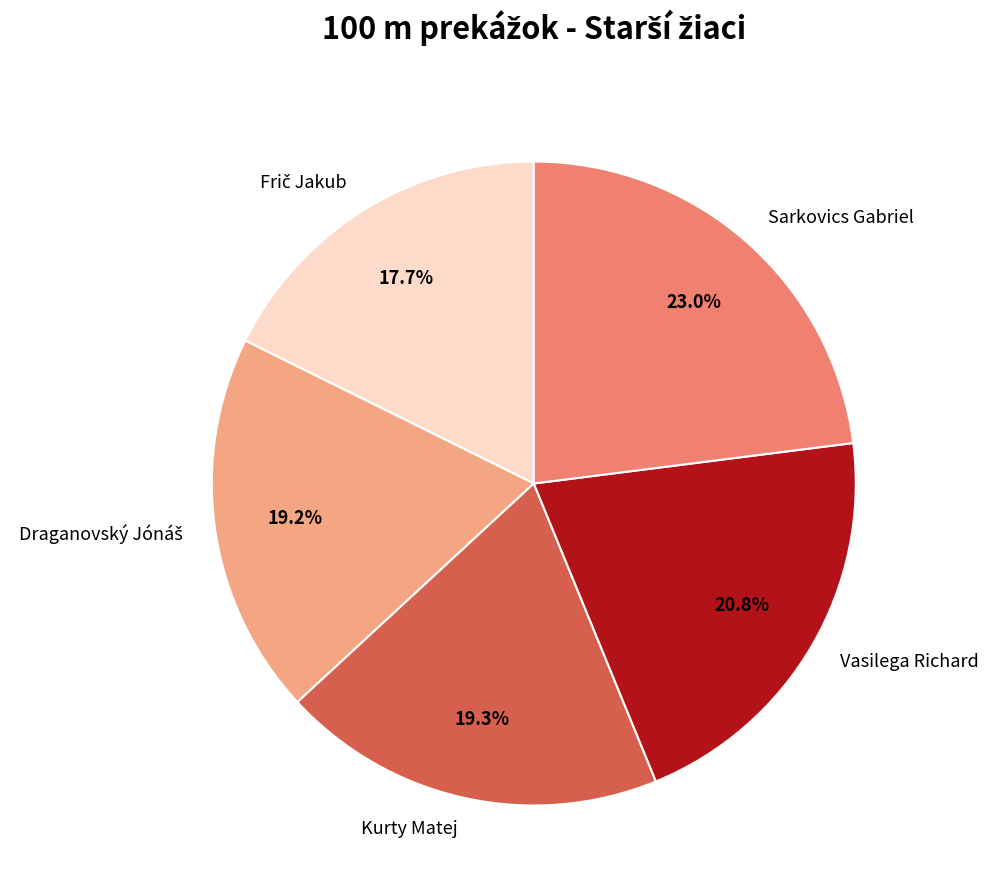

Which has a higher value, Vasilega Richard or Sarkovics Gabriel?

Sarkovics Gabriel